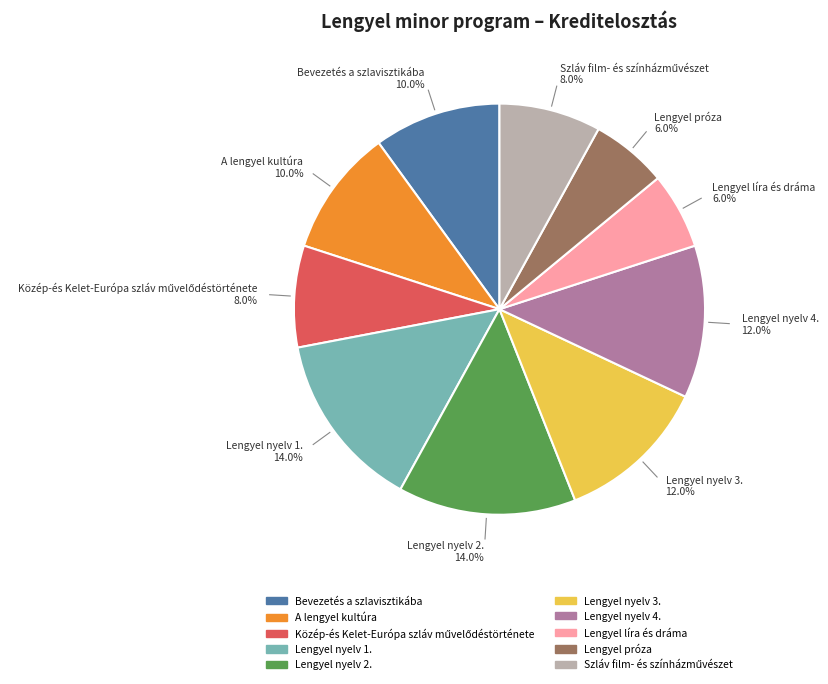

Is there a majority slice in this chart?

No